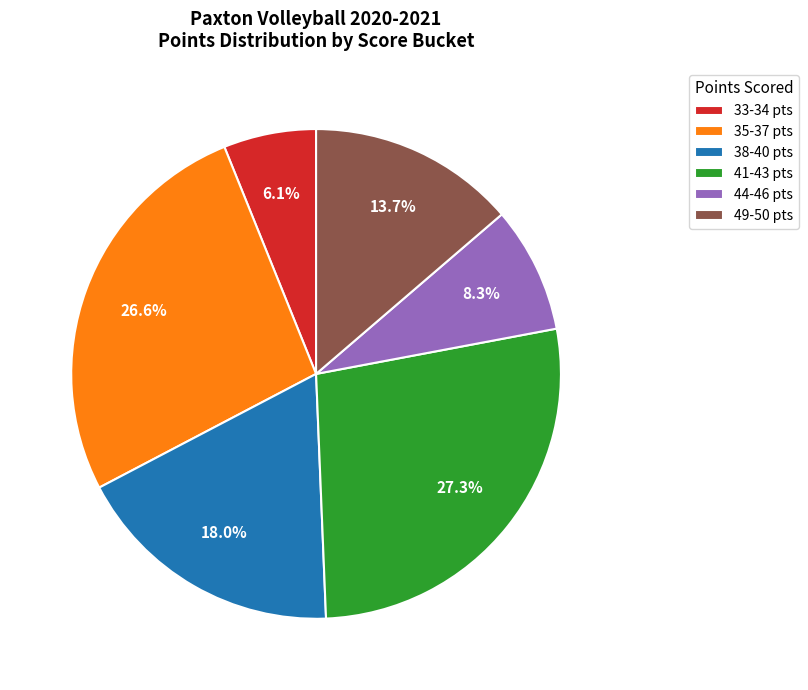

Which slice is the smallest?

33-34 pts